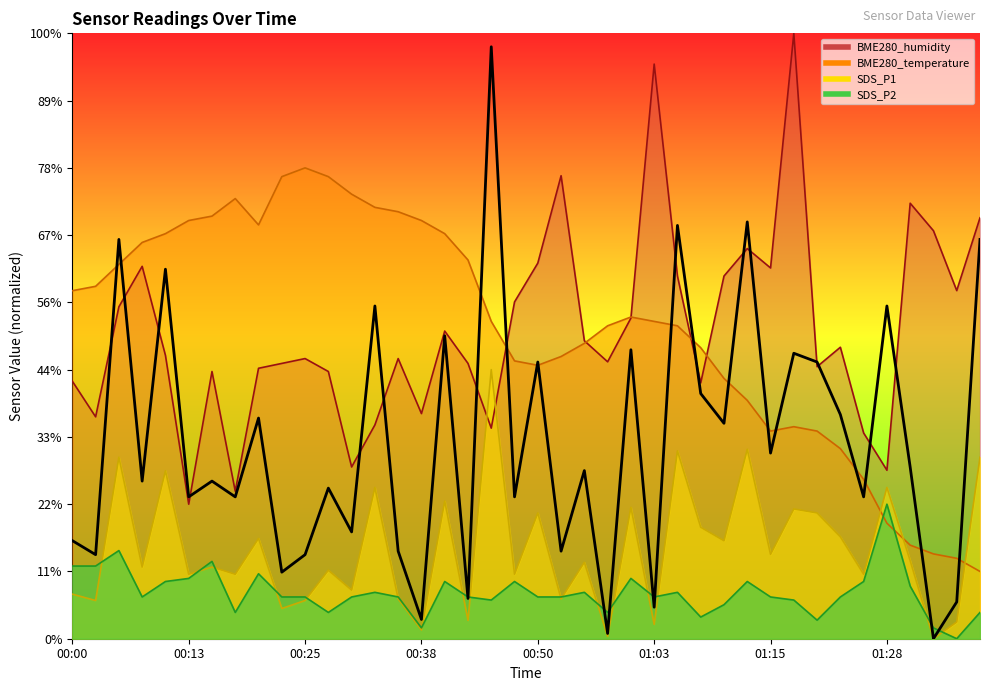

Reading left to right, extract all data points from this chart.

7.3	6.2	29.7	11.7	27.5	10.5	11.7	10.5	16.4	4.9	6.2	11.2	7.9	24.7	6.5	1.4	22.5	3.0	44.0	10.5	20.6	6.5	12.5	0.4	21.5	2.3	30.7	18.2	16.0	31.0	13.8	21.2	20.6	16.7	10.5	24.7	12.8	0.0	2.7	29.7